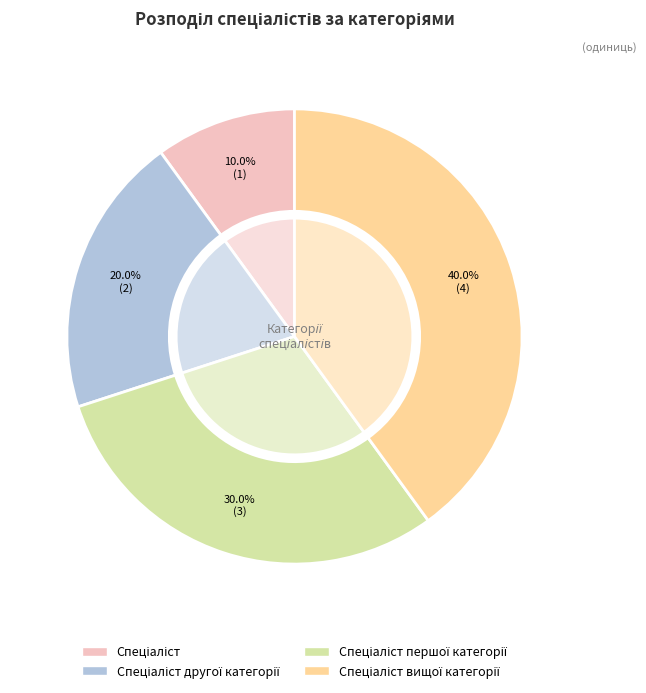

How many segments does this pie chart have?

4